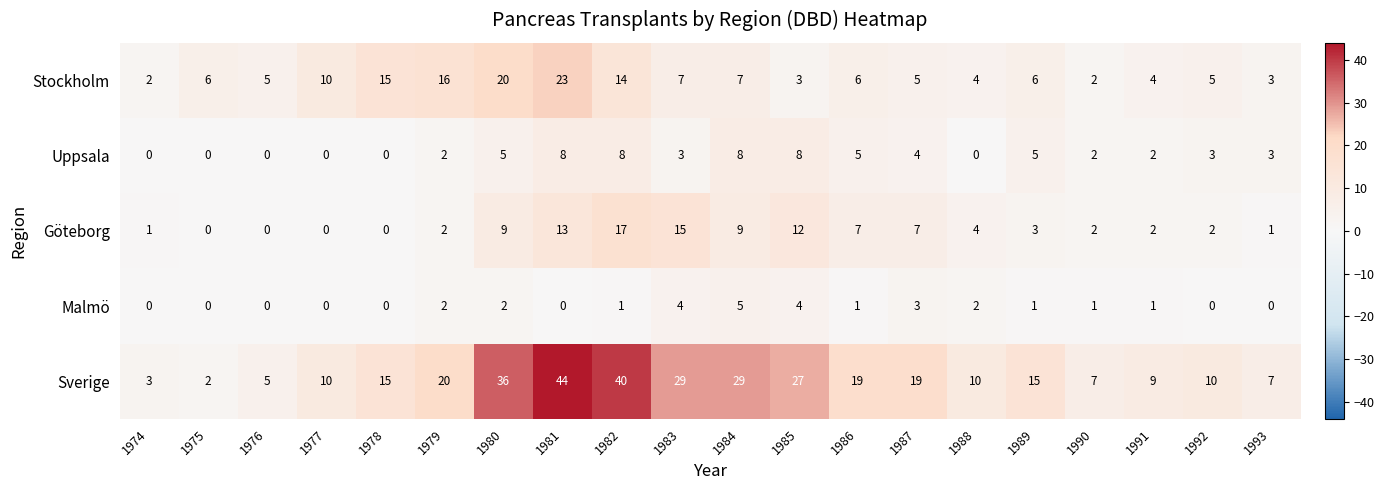

Which series has the largest total across all categories?

Sverige